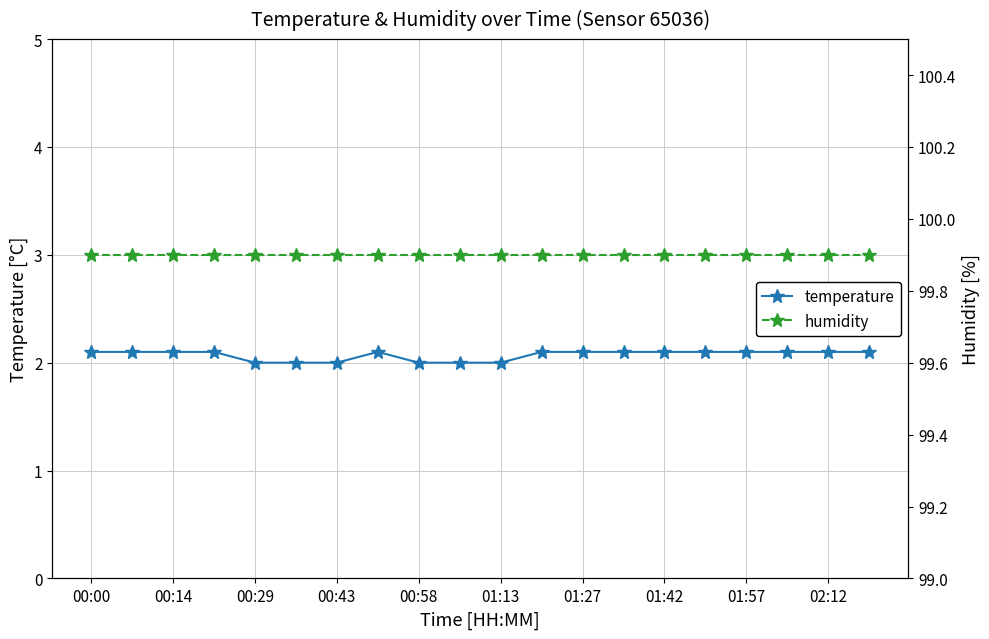

True or false: humidity and temperature cross at least once.

False